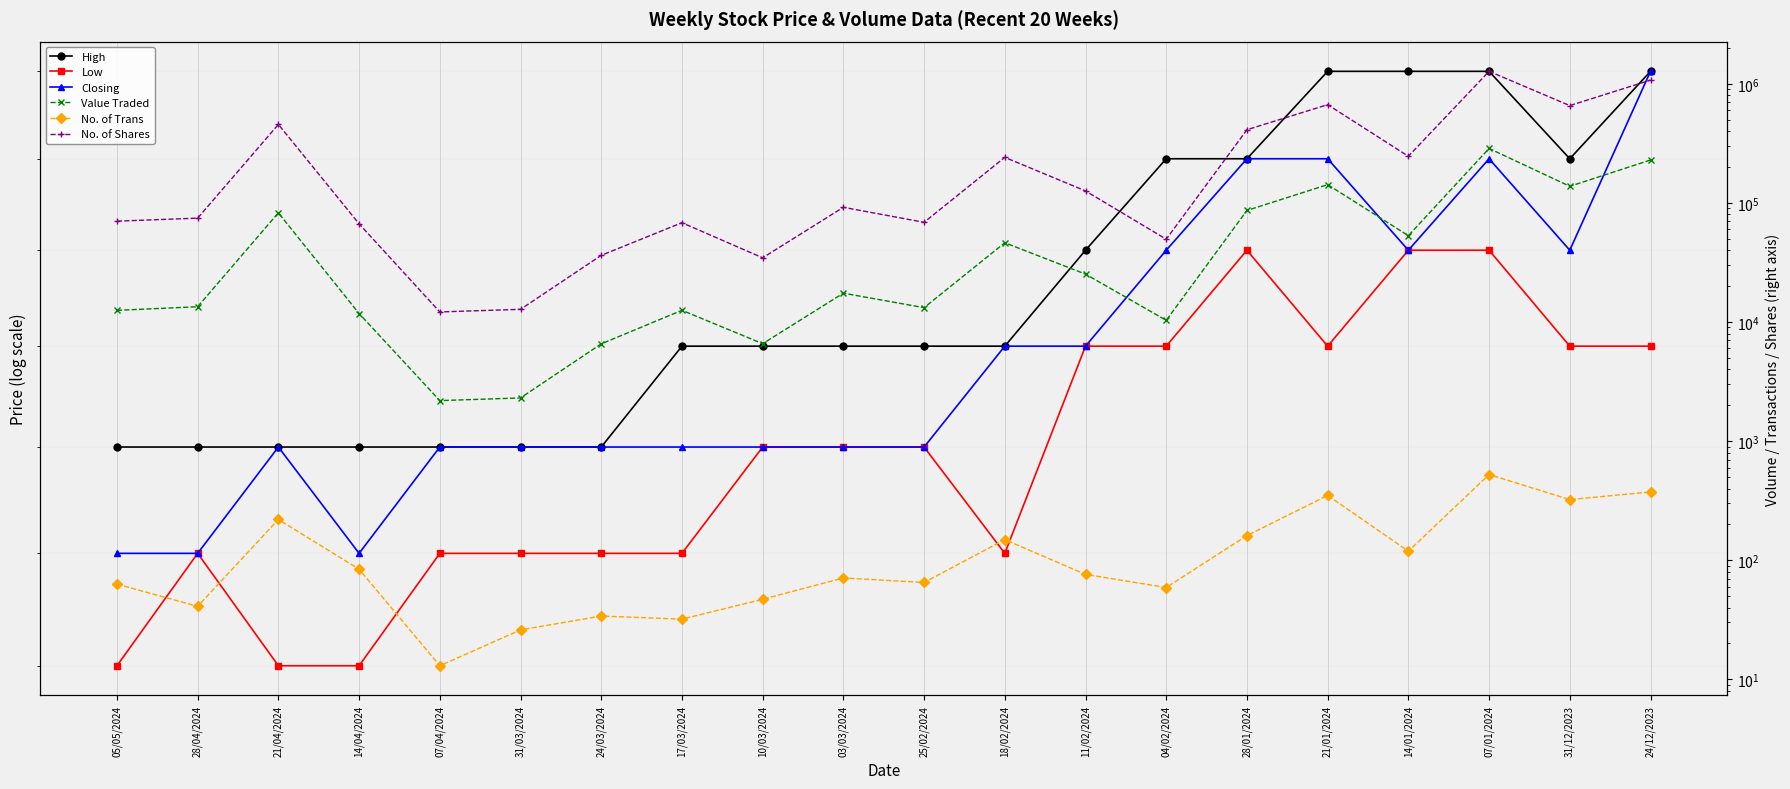

How many lines are shown in the chart?

6